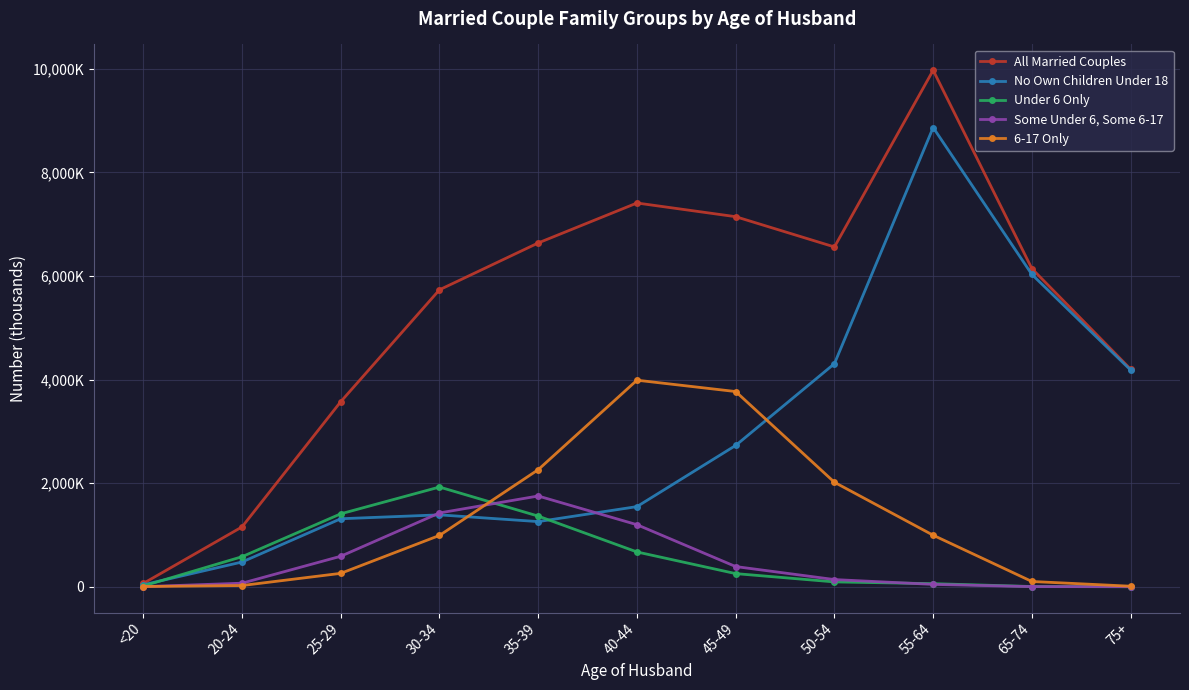

Between 45-49 and 55-64, which series saw the biggest shift?

No Own Children Under 18